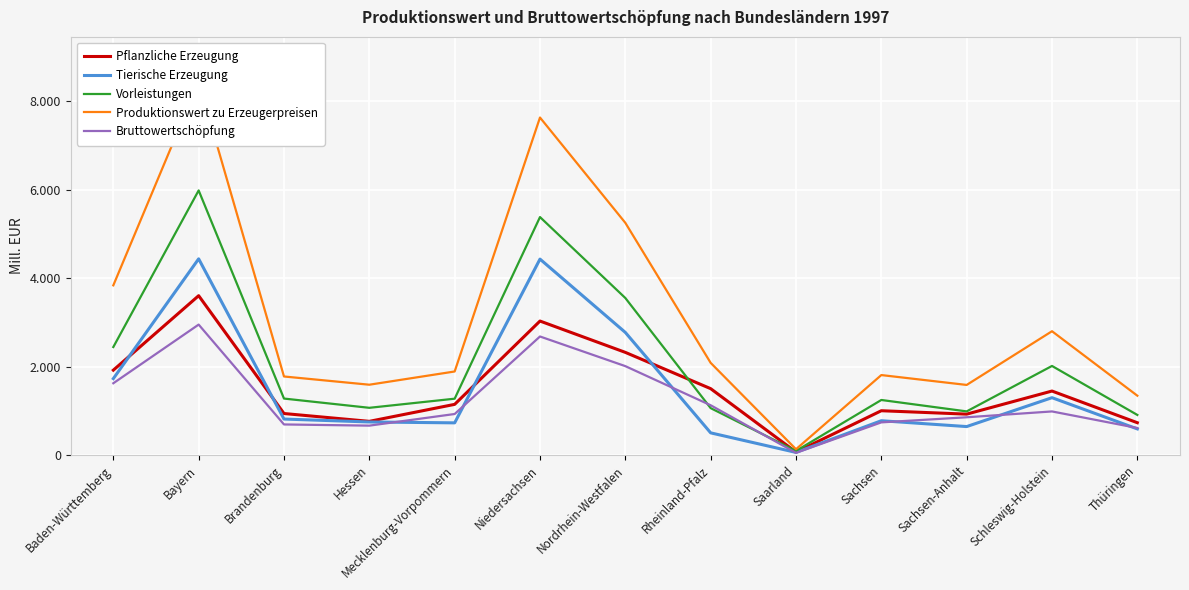

What is the minimum value shown in the chart?

49